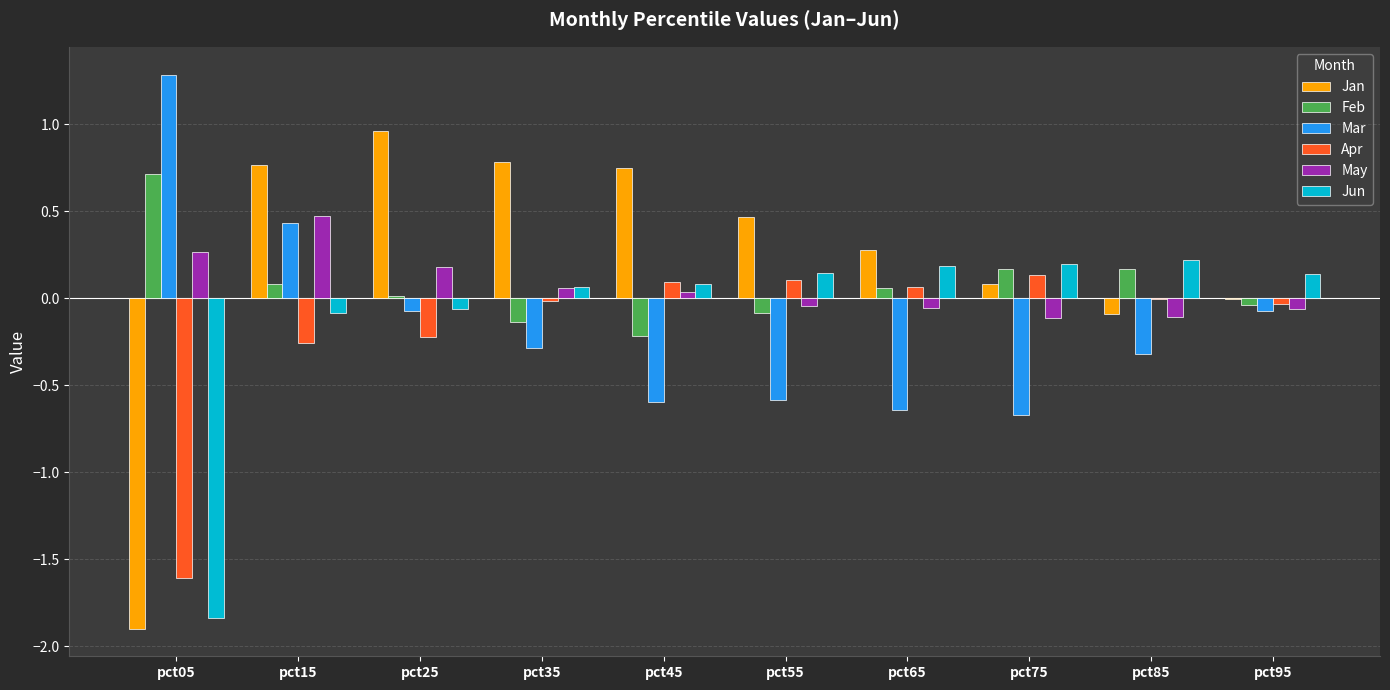

Which category has the highest value across all series?

pct05